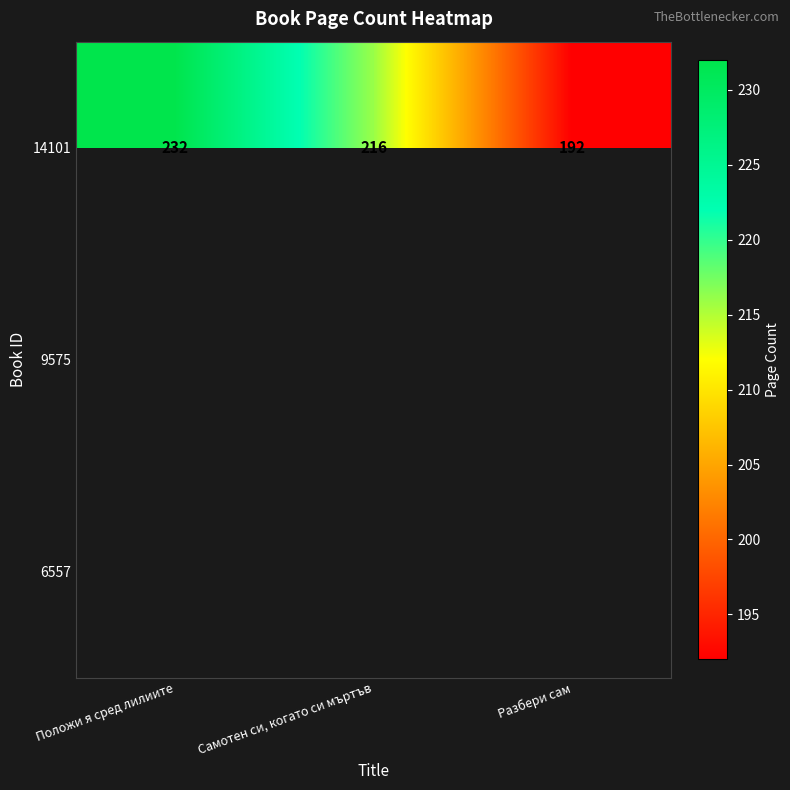

Which category has the lowest value across all series?

Разбери сам